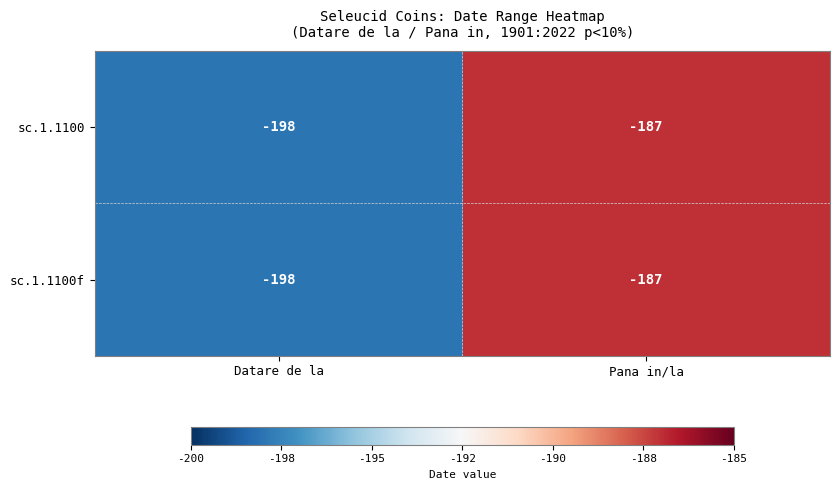

What is the difference between the sc.1.1100 values at Pana in/la and Datare de la?

11